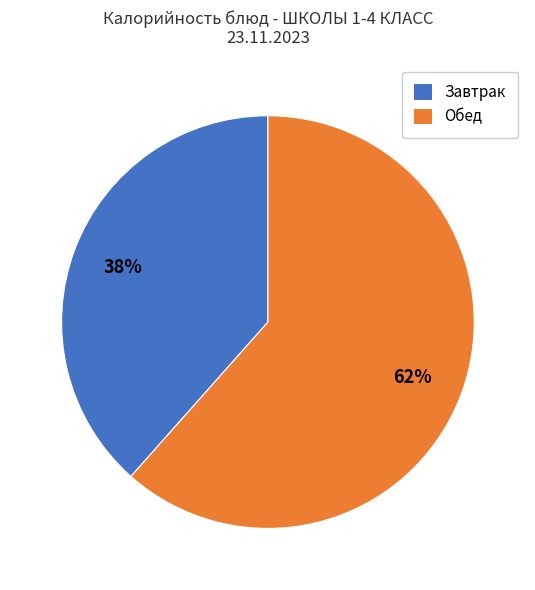

To the nearest percent, what is the average slice percentage?

50%